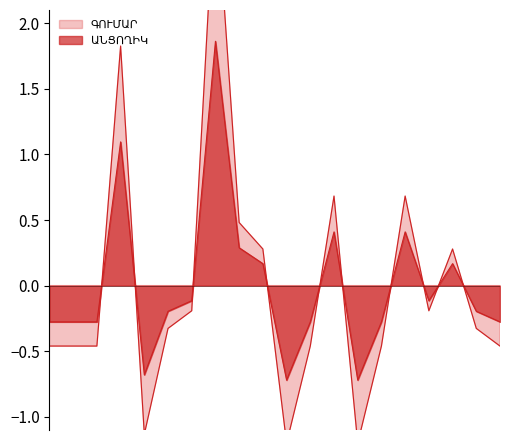

How many categories are shown in the chart?

20